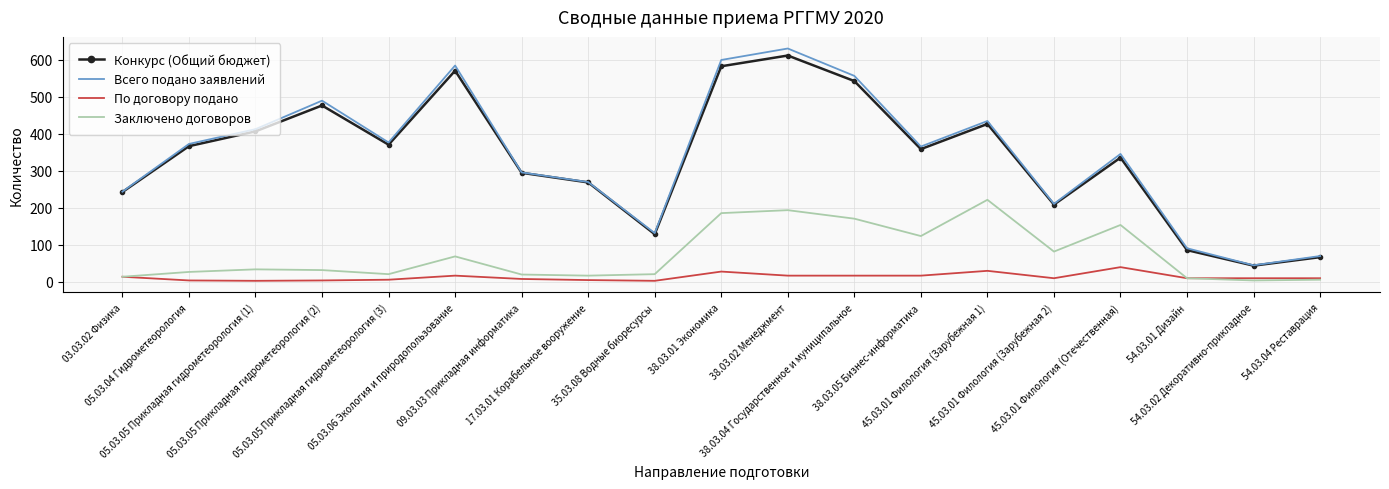

What are all the series names shown in the legend?

Конкурс (Общий бюджет), Всего подано заявлений, По договору подано, Заключено договоров